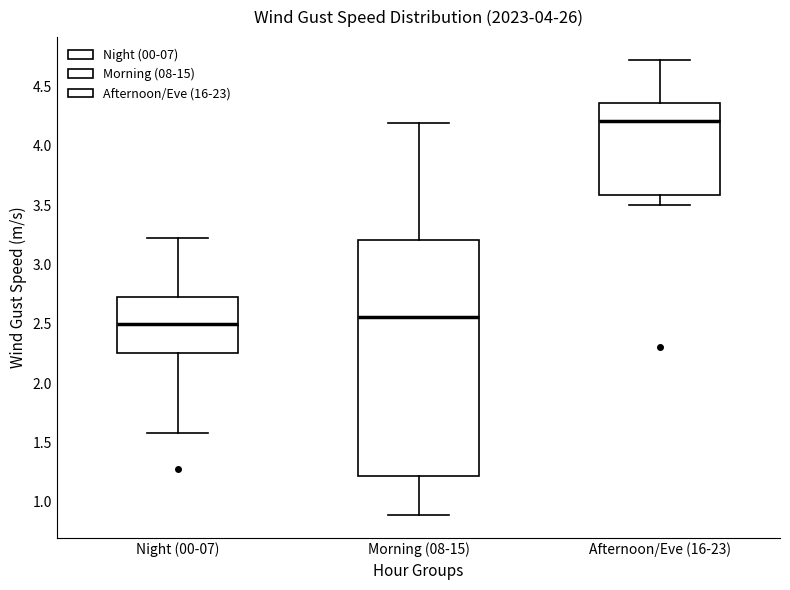

Which box is the tallest, from its lower edge to its upper edge?

Morning (08-15)